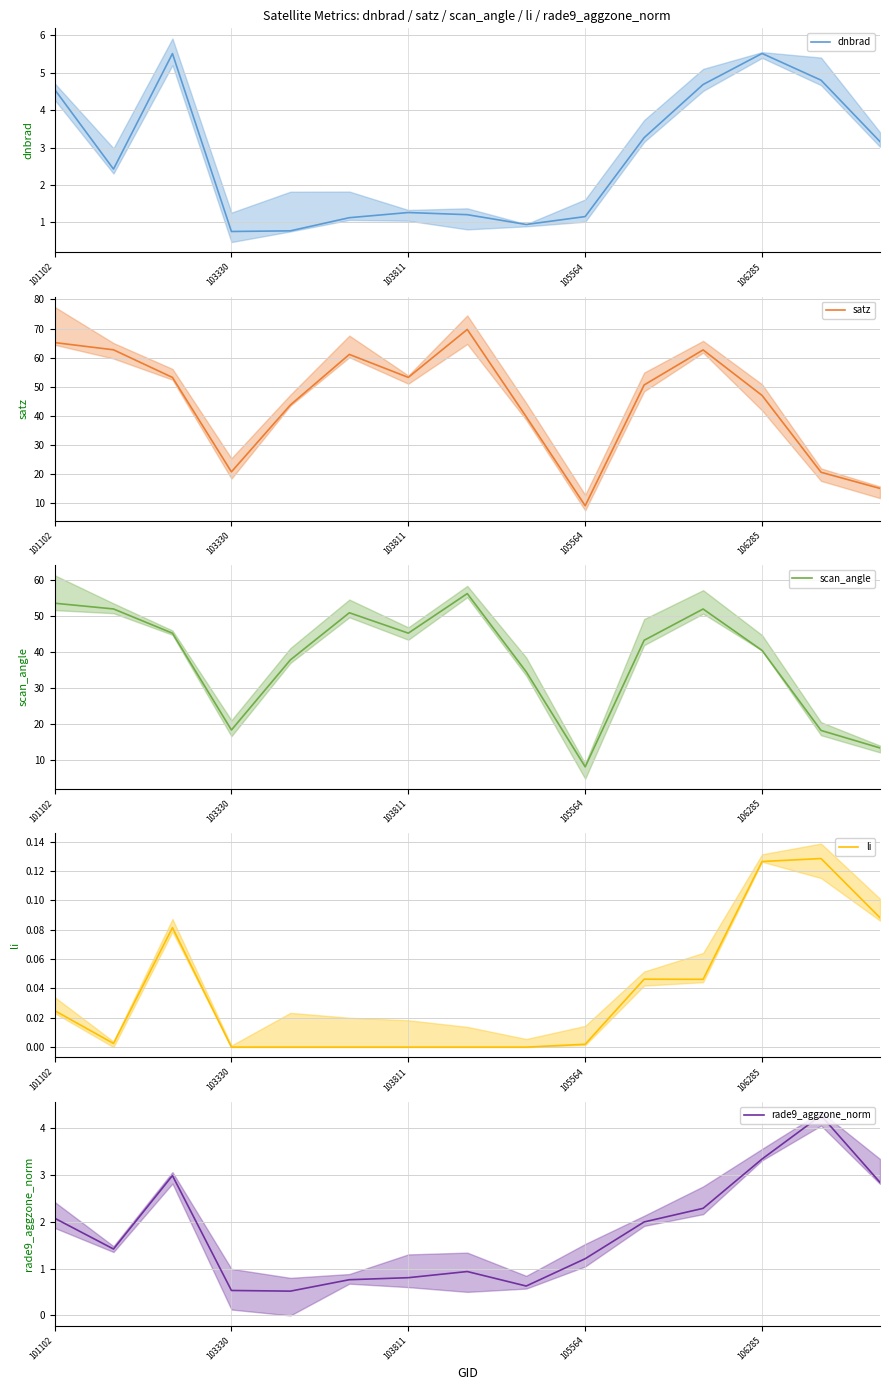

At 11, list the series in order from smallest to largest.

li, rade9_aggzone_norm, dnbrad, scan_angle, satz